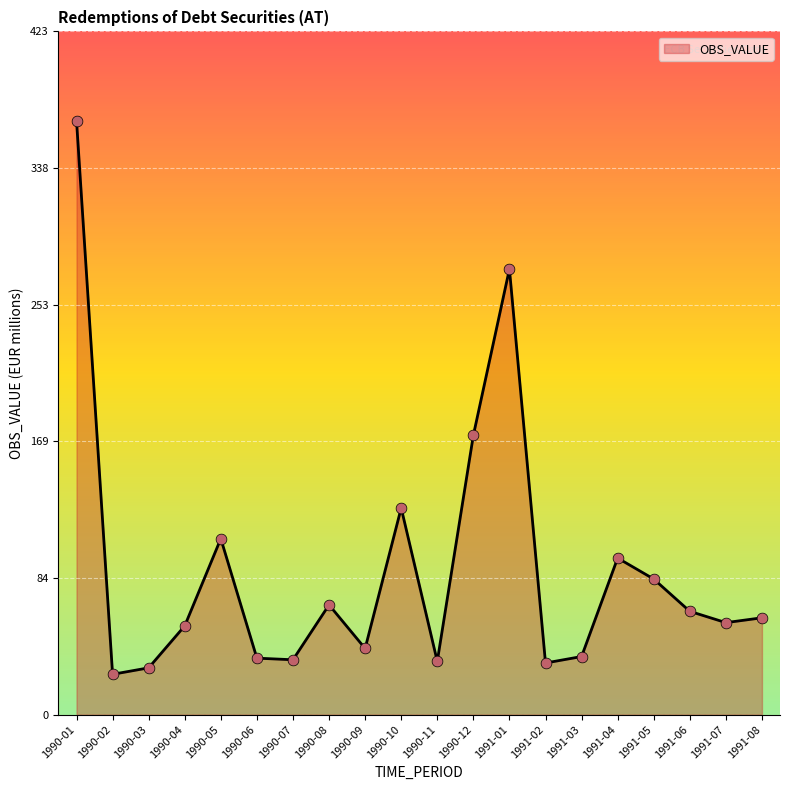

Approximately how many times larger is the value at 1990-11 compared to 1990-08?

0.5